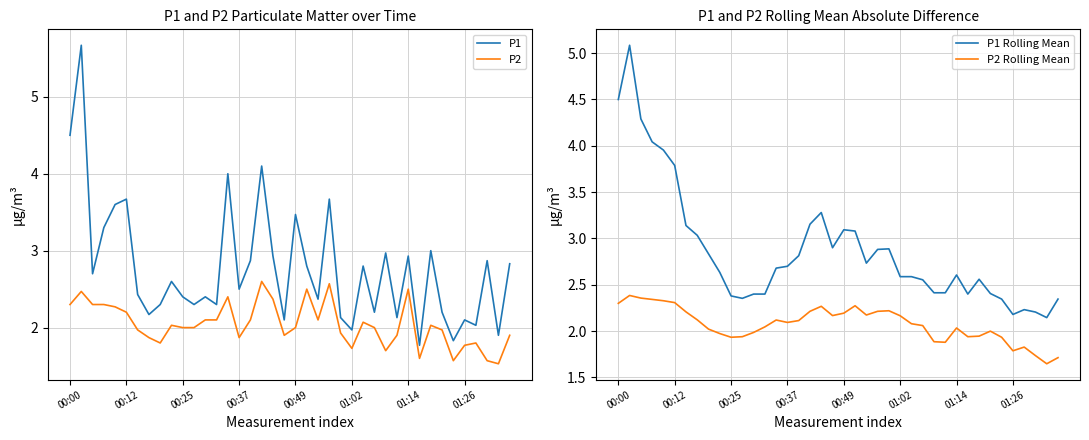

How many data points in P2 Rolling Mean are above 2?

25